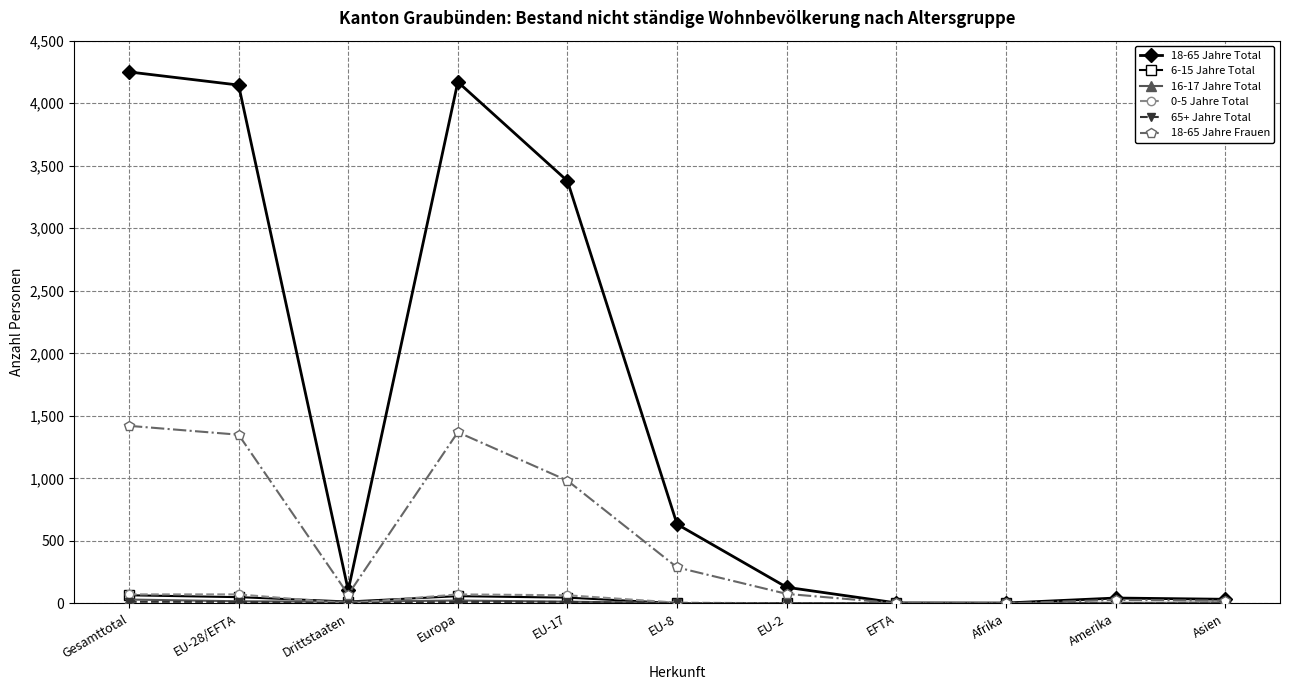

Which series has the largest total across all categories?

18-65 Jahre Total